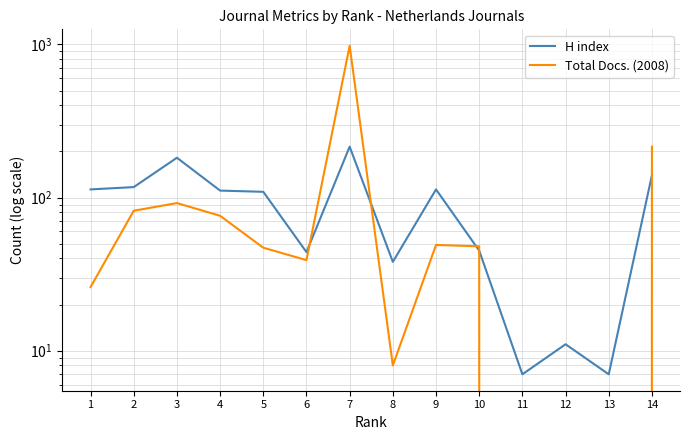

What is the total value across all series at 9?

162